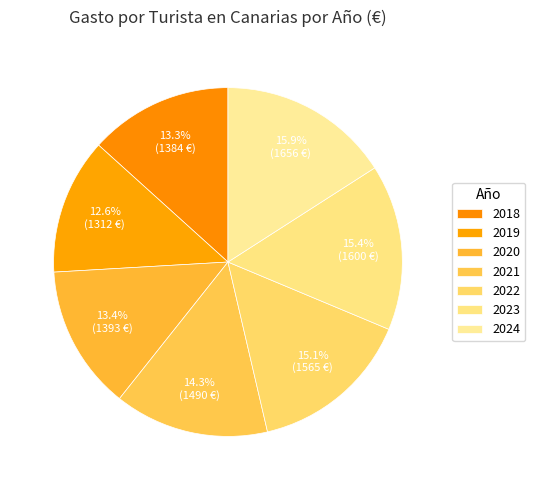

How many slices are in this pie chart?

7